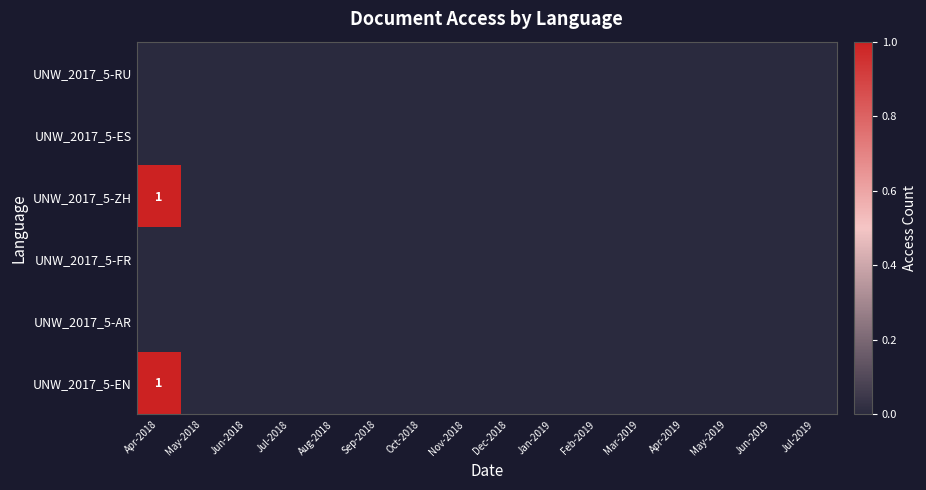

At which category is the sum across all series the highest?

Apr-2018